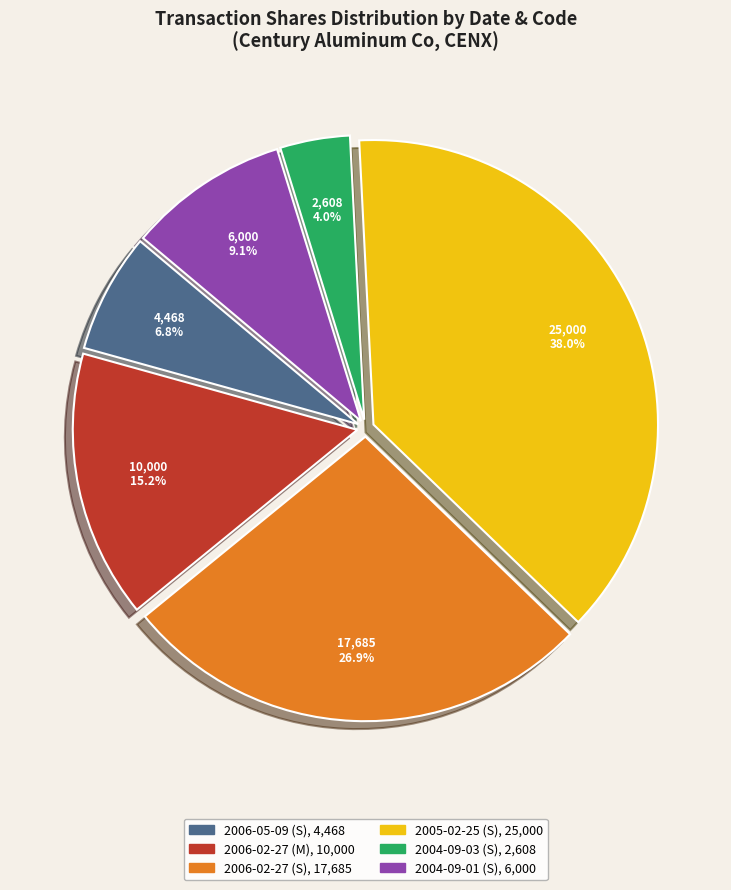

True or false: 2006-05-09 (S) accounts for 1% of the total.

False